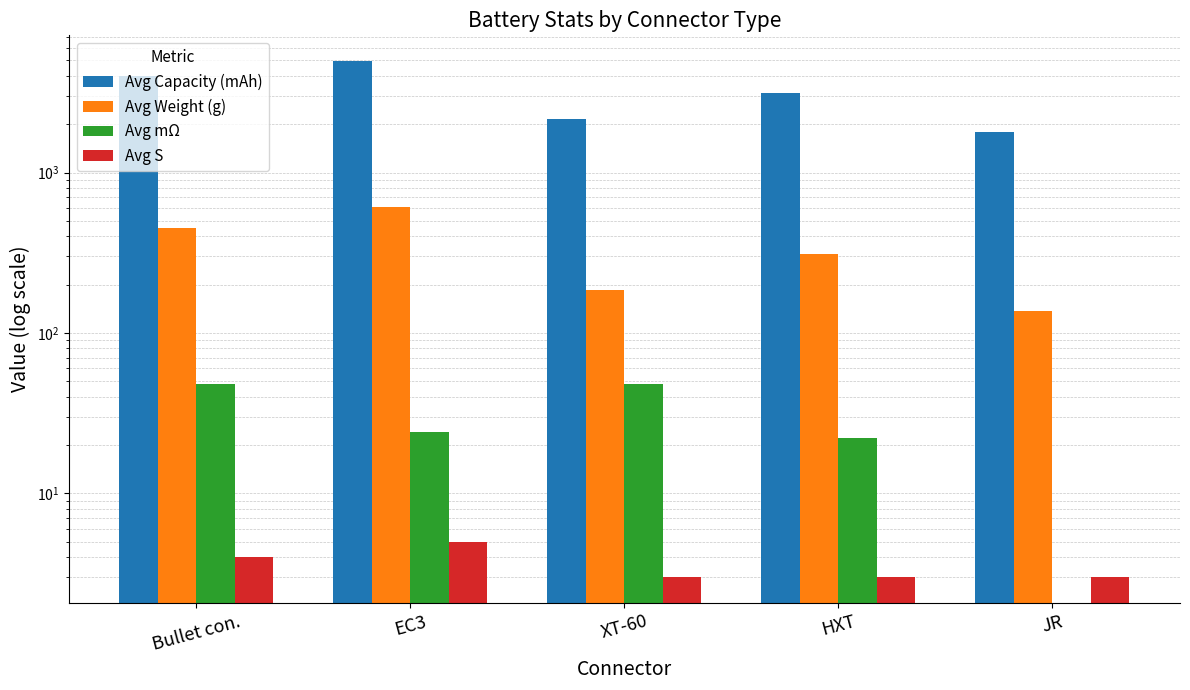

Count the Avg Weight (g) values in the range 185 to 453.

3